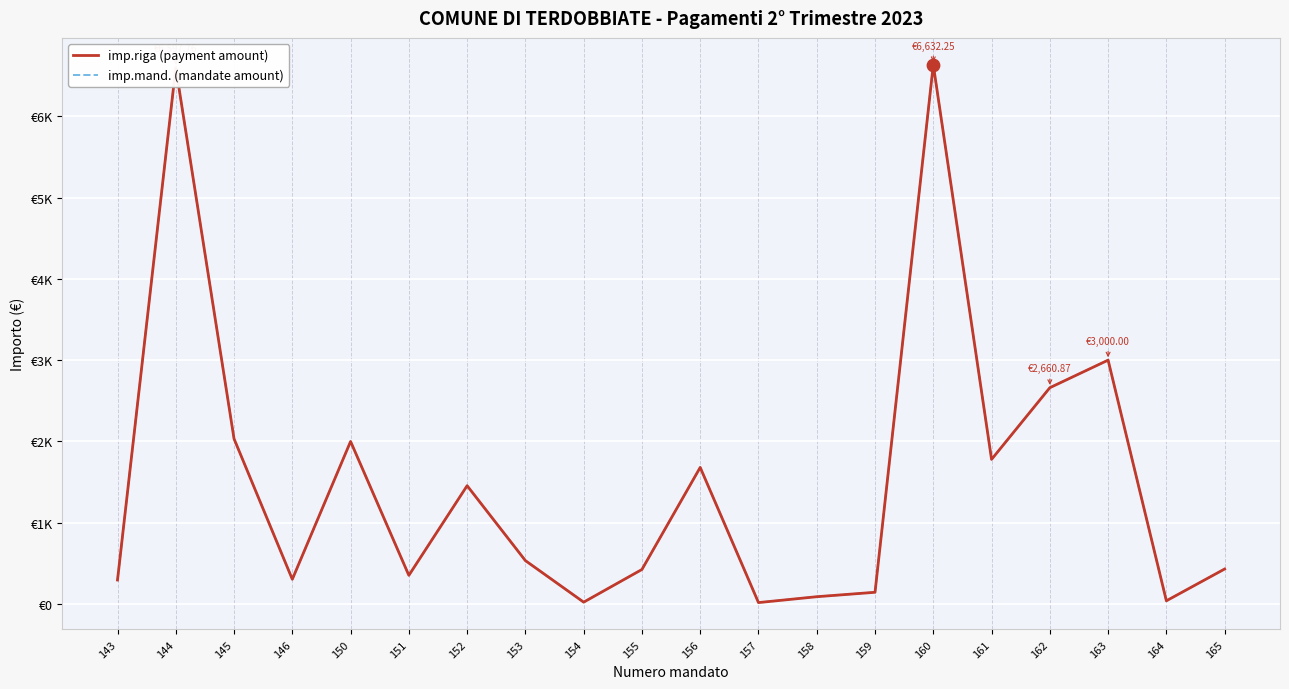

At how many categories does at least one series exceed 5167?

2